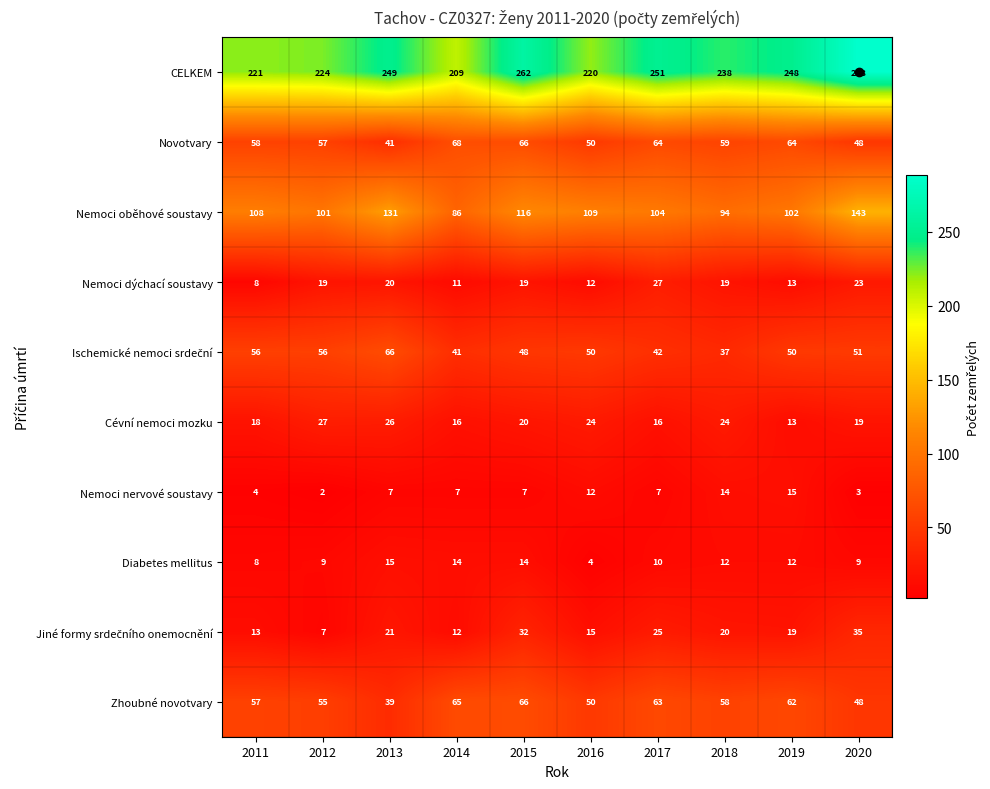

Which category has the lowest value across all series?

2012